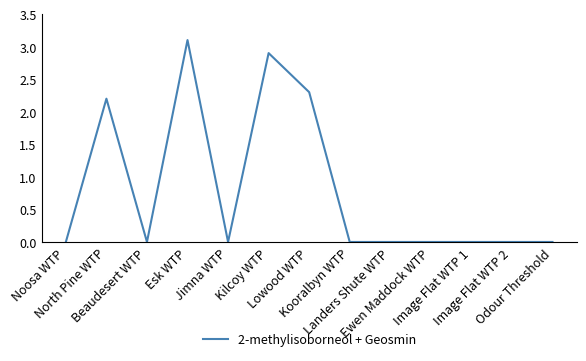

Does the chart display data point markers on the line(s)?

No